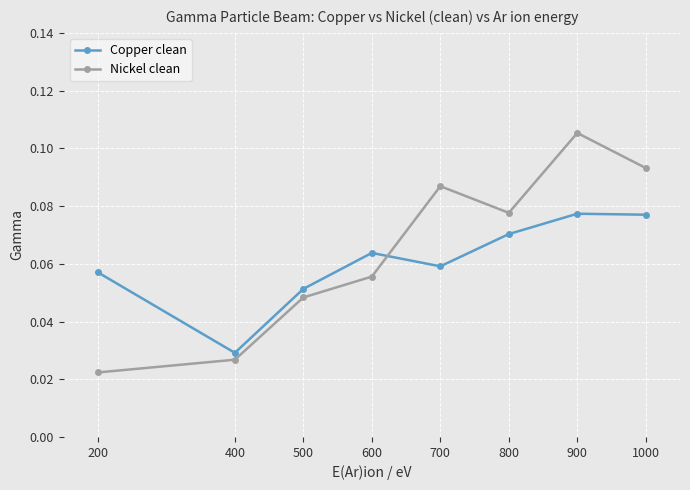

Which series has the largest total across all categories?

Nickel clean